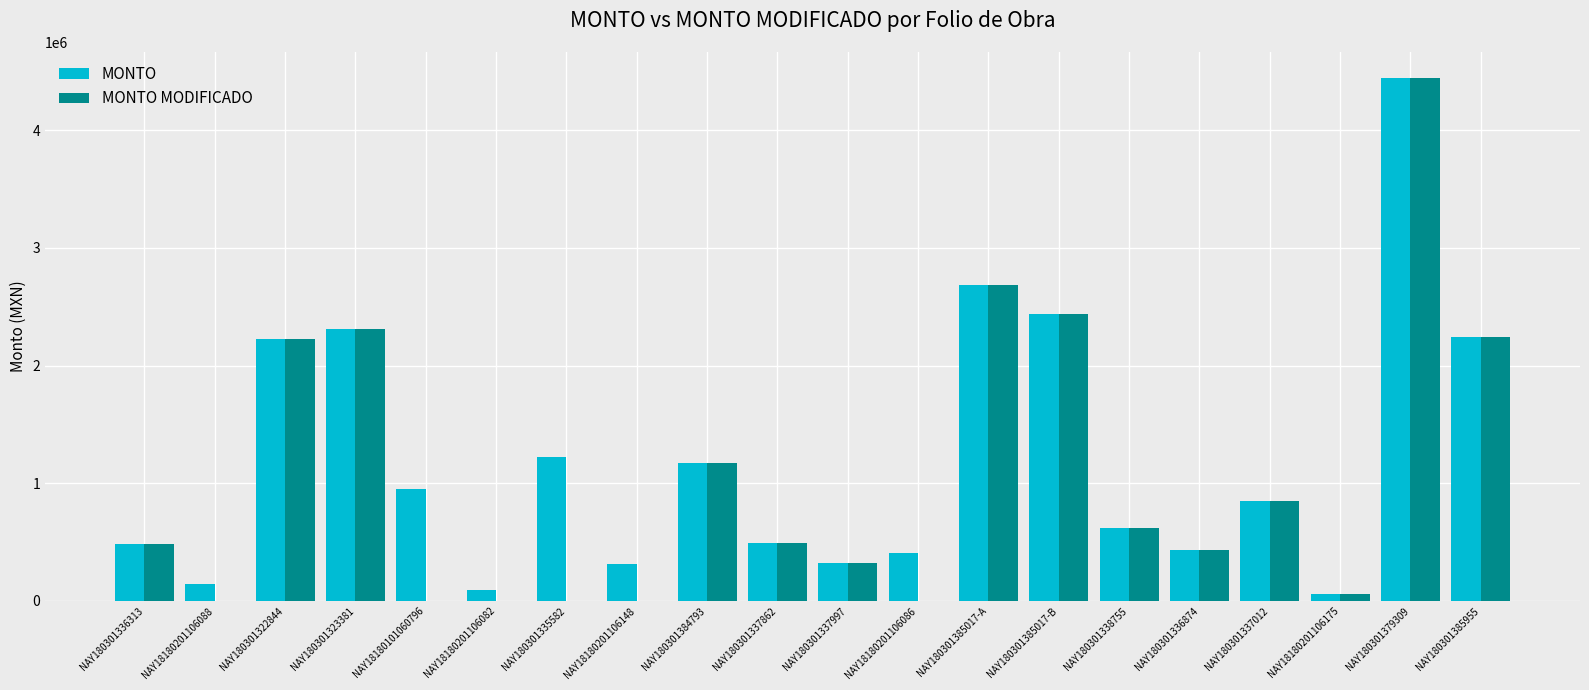

What is the highest value of the MONTO MODIFICADO series?

4443030.2